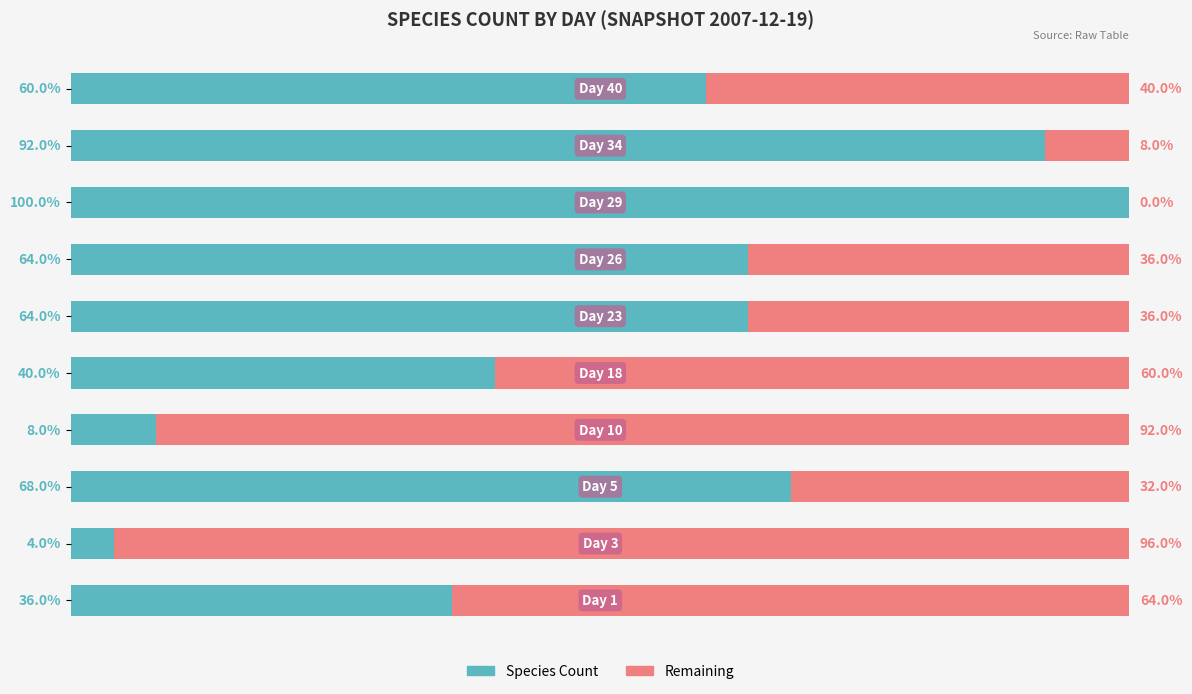

What are all the series names shown in the legend?

Species Count, Remaining